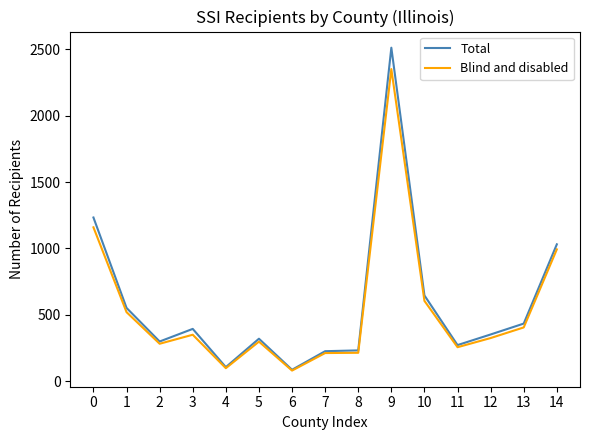

List the series in order of their peak value, highest first.

Total, Blind and disabled